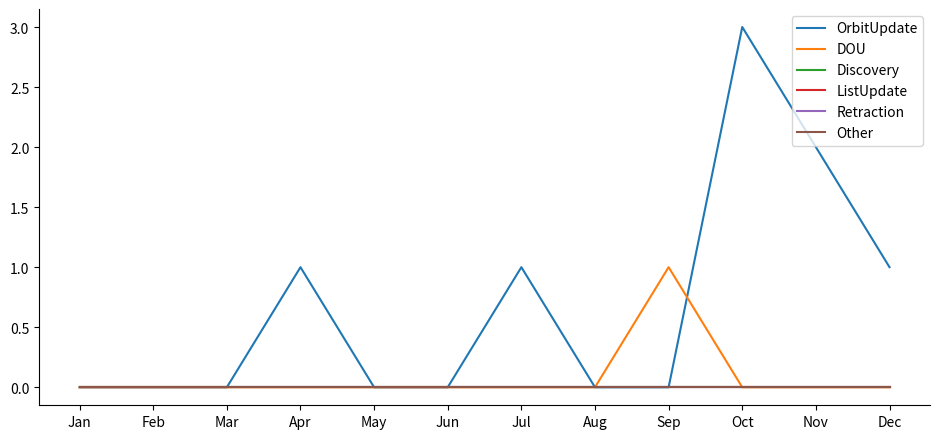

In DOU, how many points are higher than both neighbors (excluding endpoints)?

1